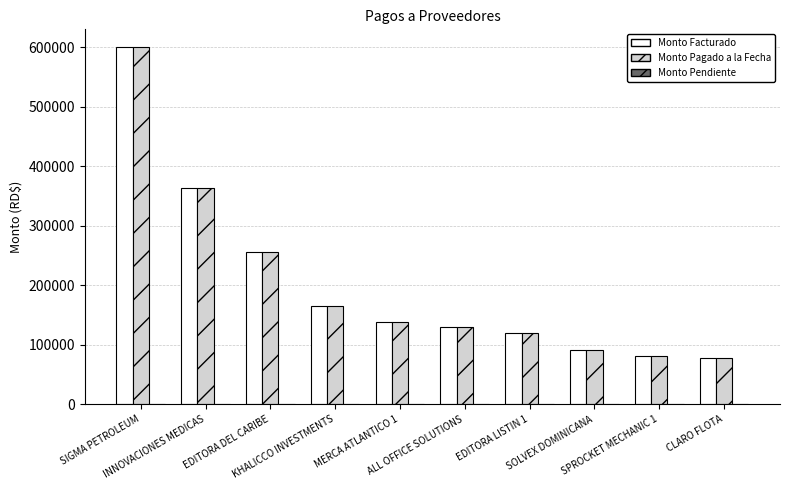

How many data points does each series have?

10